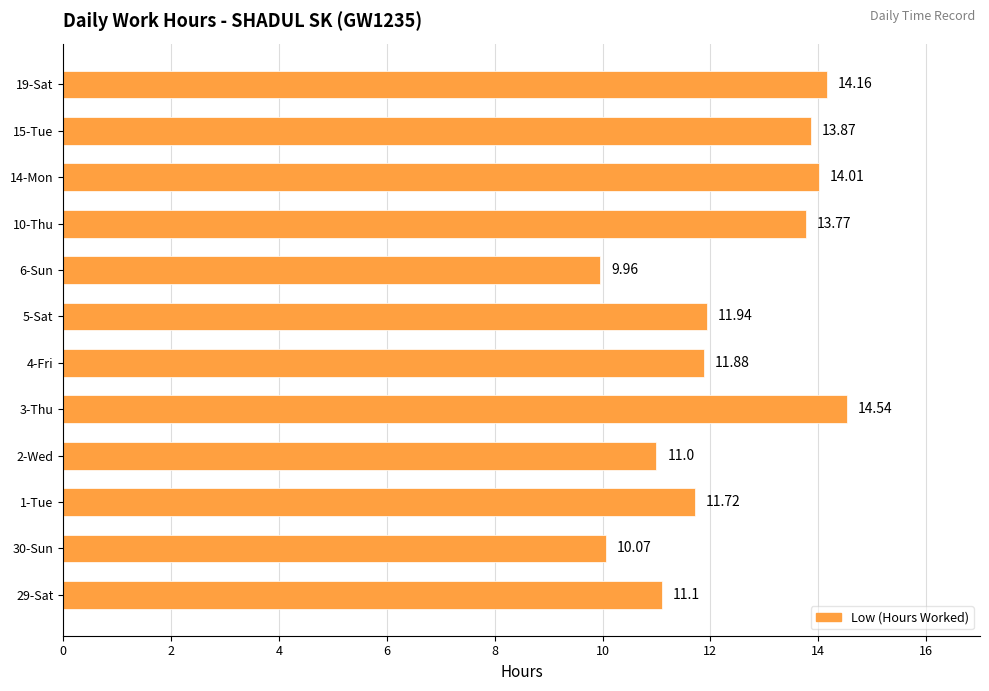

List the labels in order of value, largest first.

3-Thu, 19-Sat, 14-Mon, 15-Tue, 10-Thu, 5-Sat, 4-Fri, 1-Tue, 29-Sat, 2-Wed, 30-Sun, 6-Sun